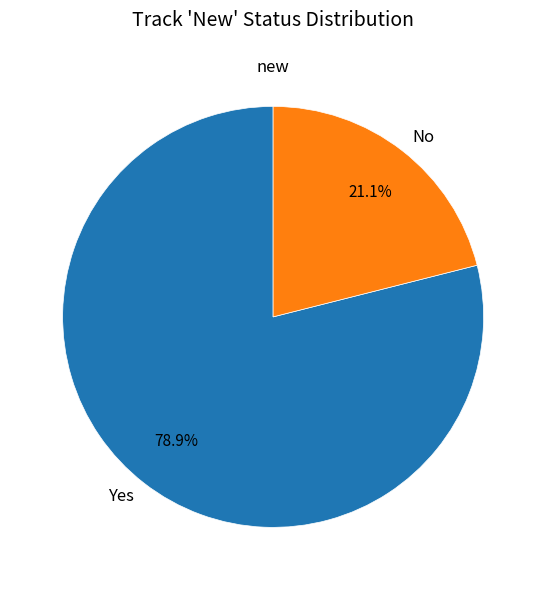

To the nearest percent, what percentage of the pie is No?

21%